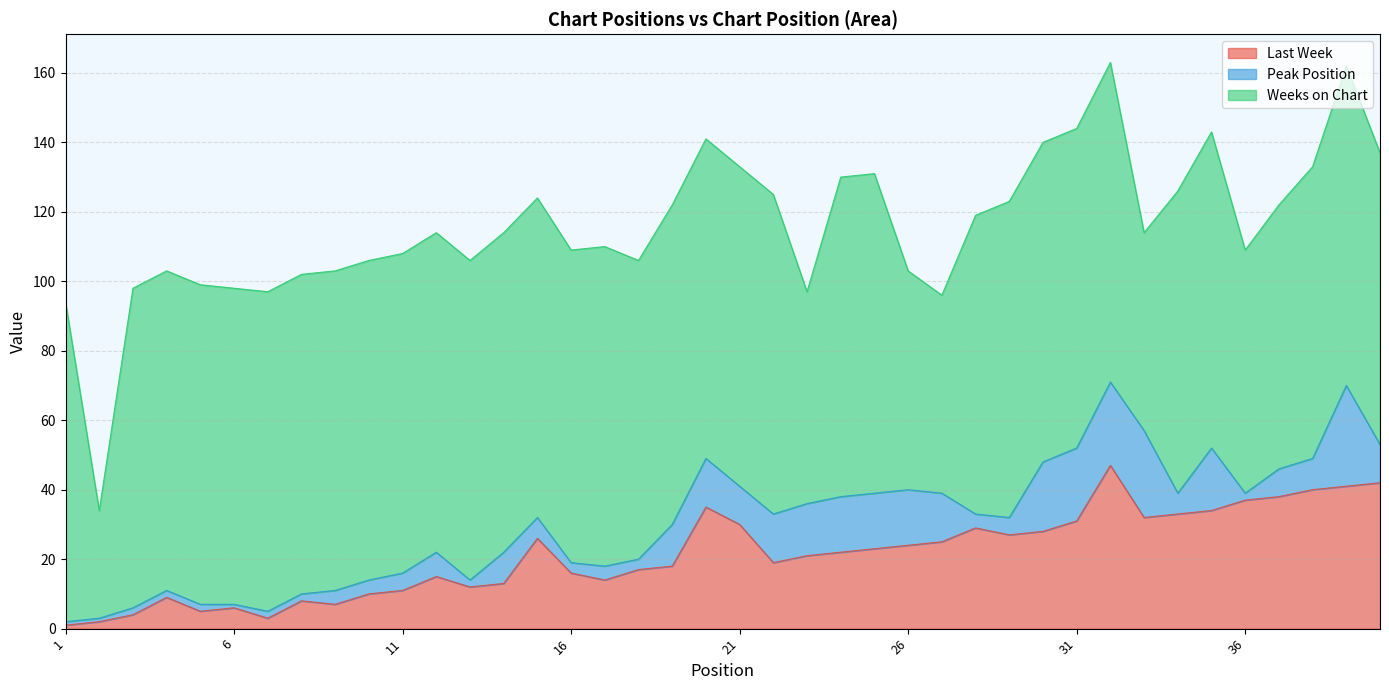

Which series changed the most between 14 and 34?

Last Week